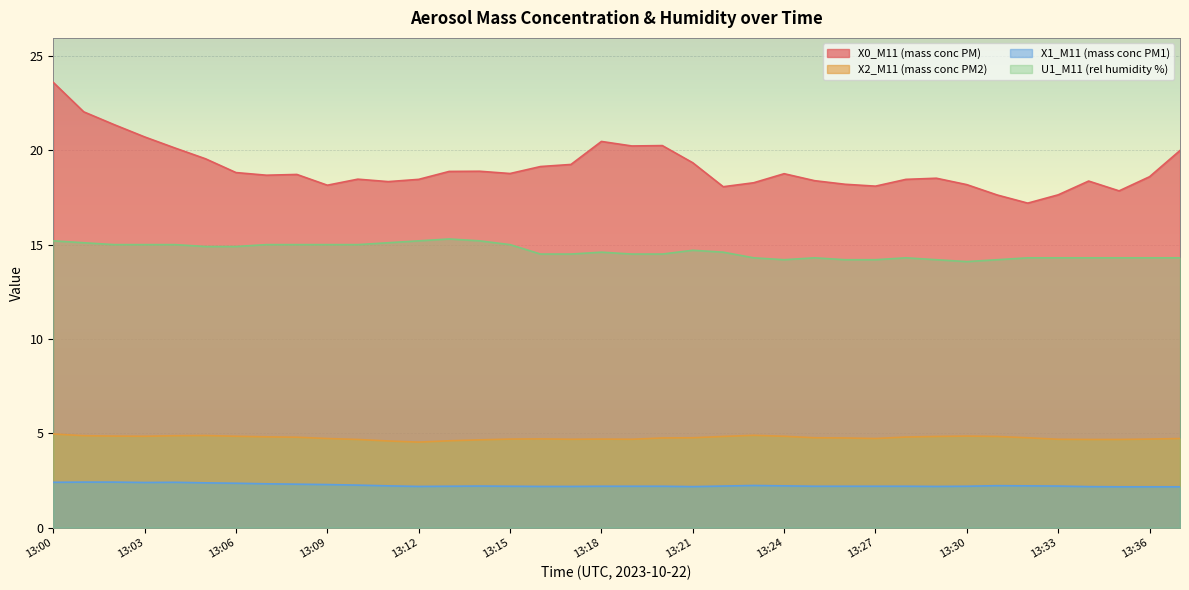

True or false: X0_M11 (mass conc PM) has a value of 4.6 at 13:14.

False